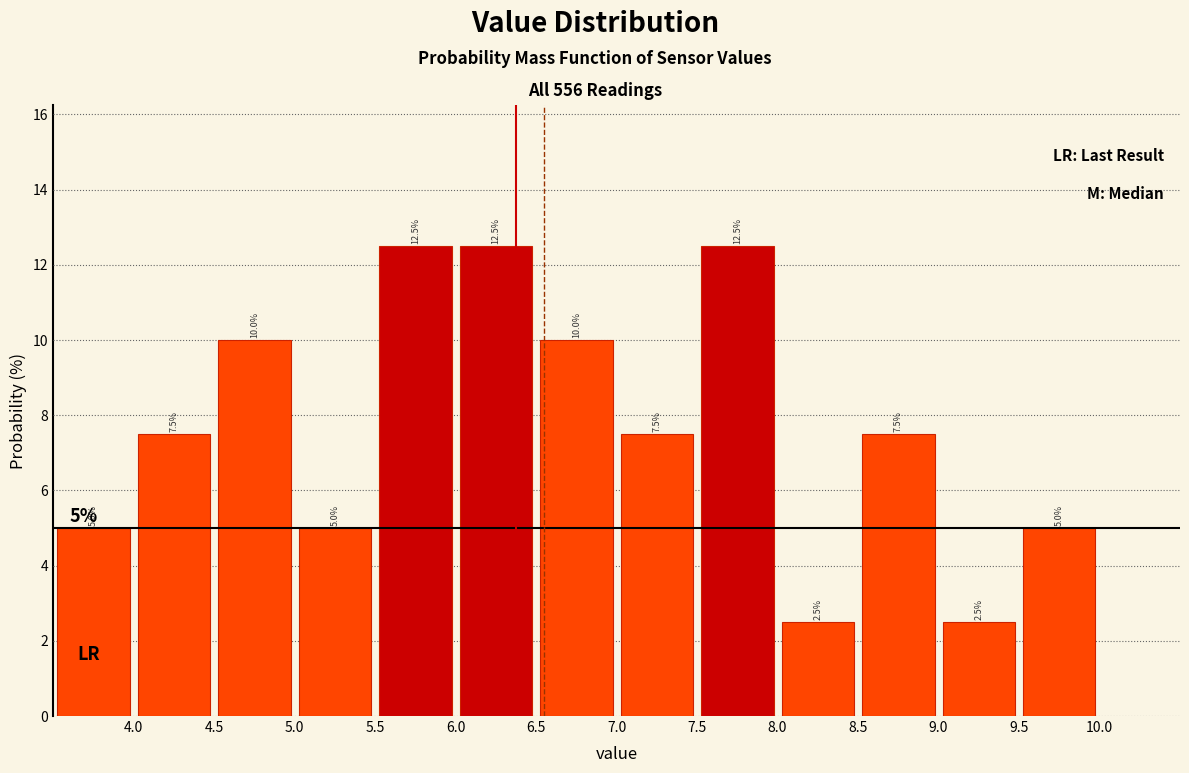

How tall is the bar that spans 4.0 to 4.5 on the x-axis?

7.5